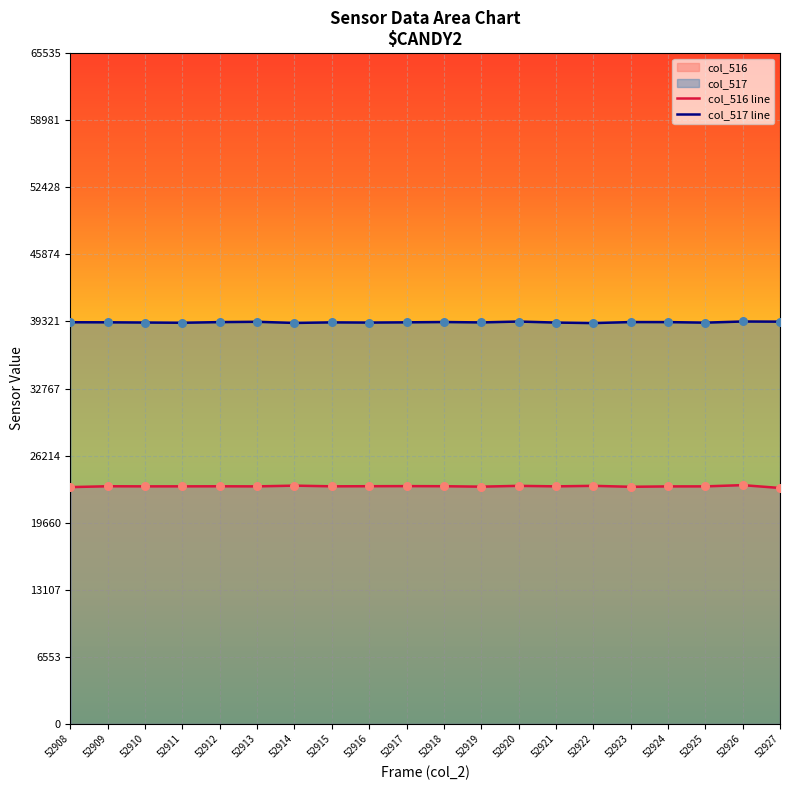

At how many categories does at least one series exceed 37836?

20